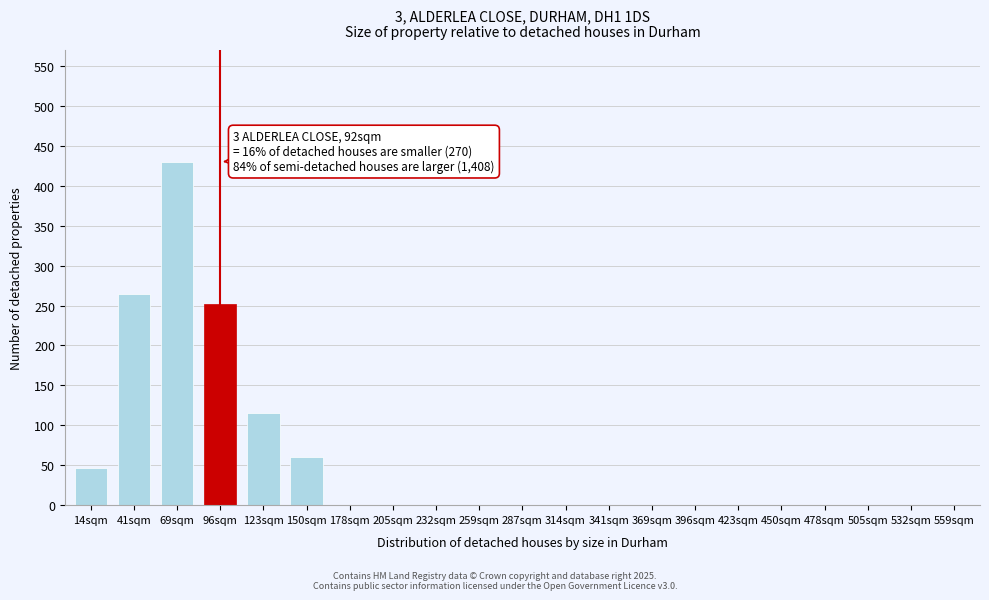

Reading right to left, what are all the values shown in this chart?

559sqm=0	532sqm=0	505sqm=0	478sqm=0	450sqm=0	423sqm=0	396sqm=0	369sqm=0	341sqm=0	314sqm=0	287sqm=0	259sqm=0	232sqm=0	205sqm=0	178sqm=0	150sqm=60	123sqm=116	96sqm=252	69sqm=430	41sqm=264	14sqm=46